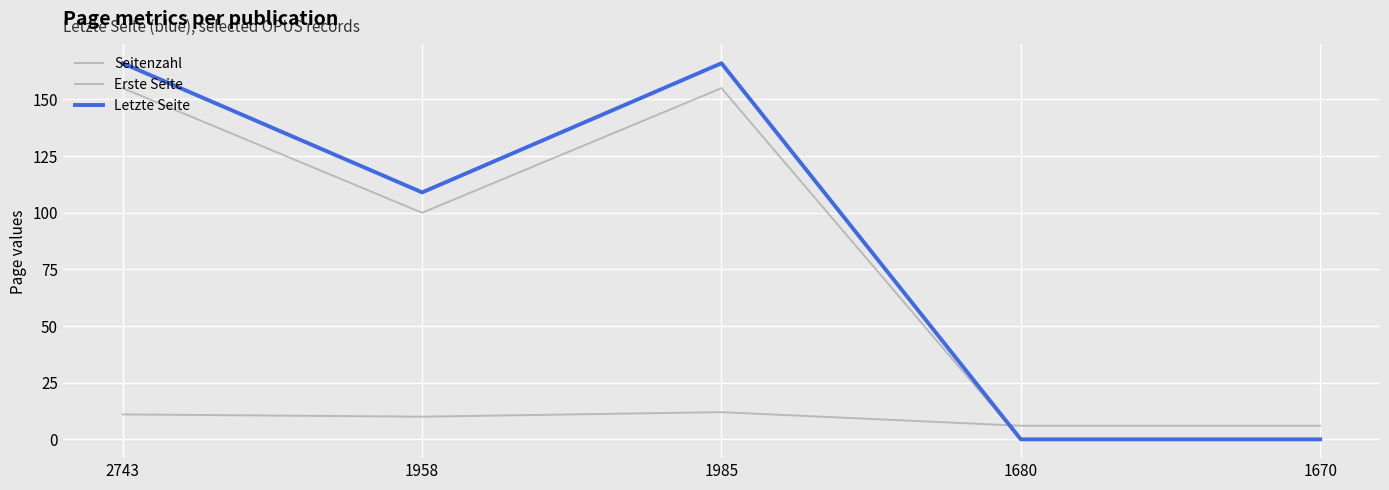

Rank the categories by Seitenzahl value from highest to lowest.

1985, 2743, 1958, 1680, 1670